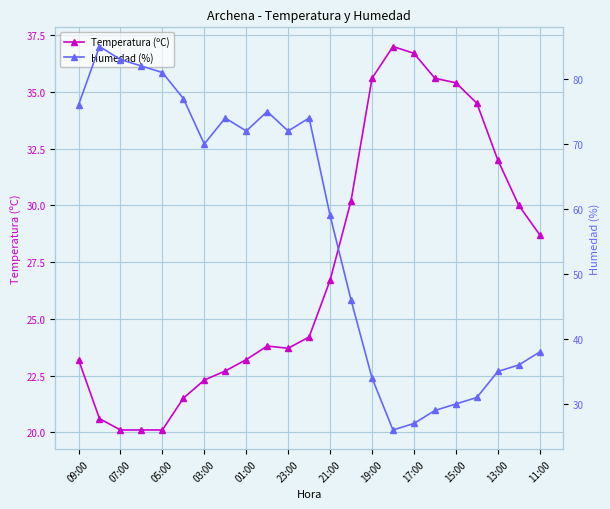

What is the label of the 18th point from the left?

17